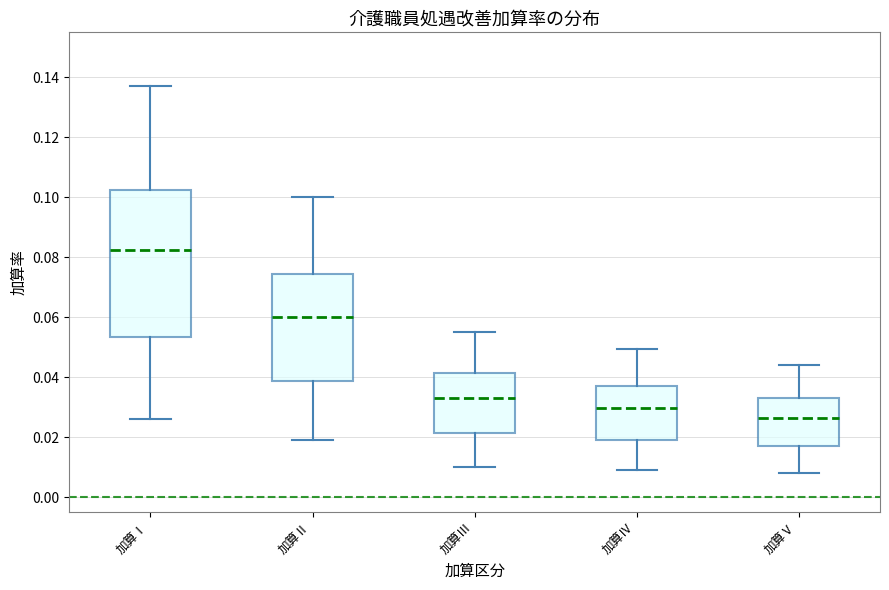

Which box's median line is the highest?

加算Ⅰ